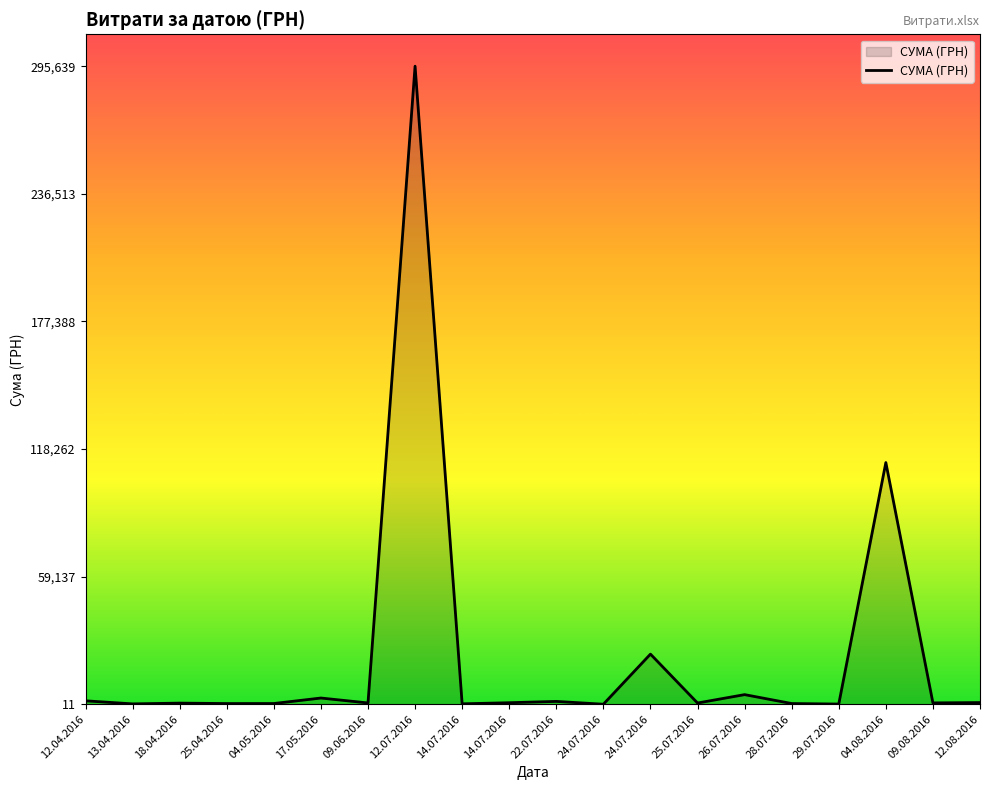

At which category does the chart reach its peak across all series?

12.07.2016